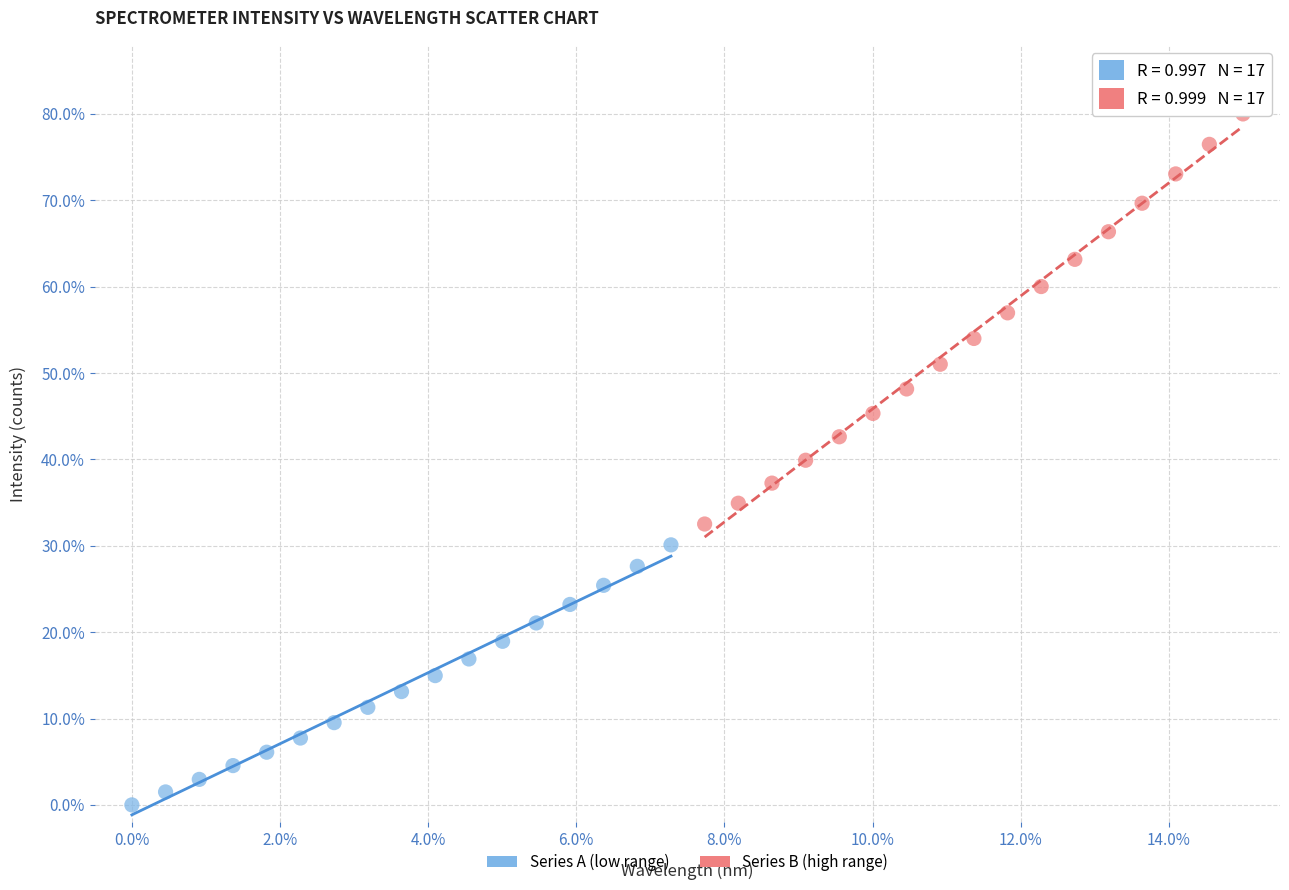

Which series has the widest spread of Y values?

Series B (high range)